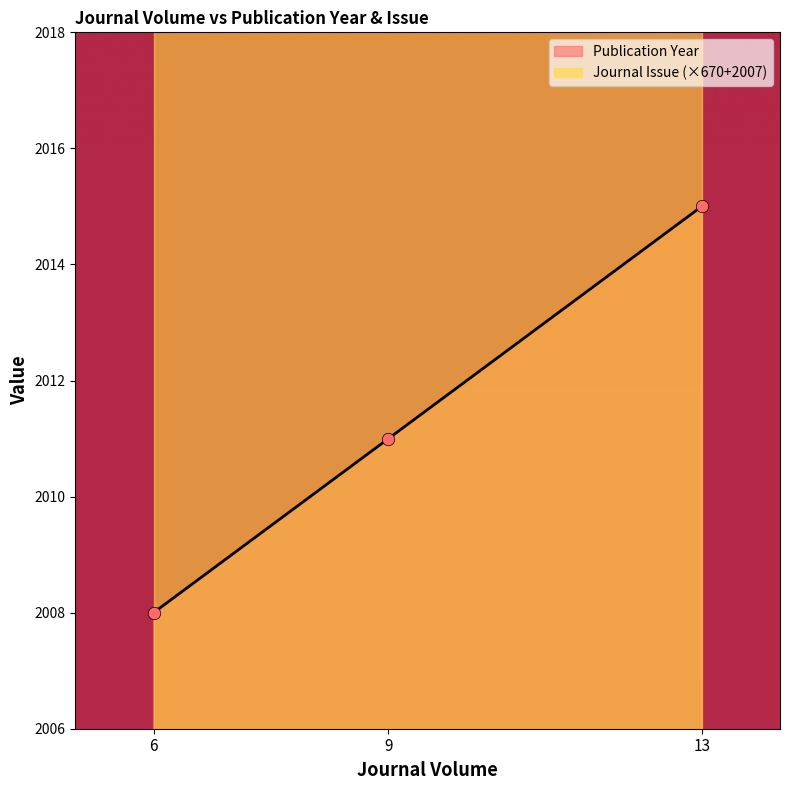

Between 6 and 13, which is larger?

13